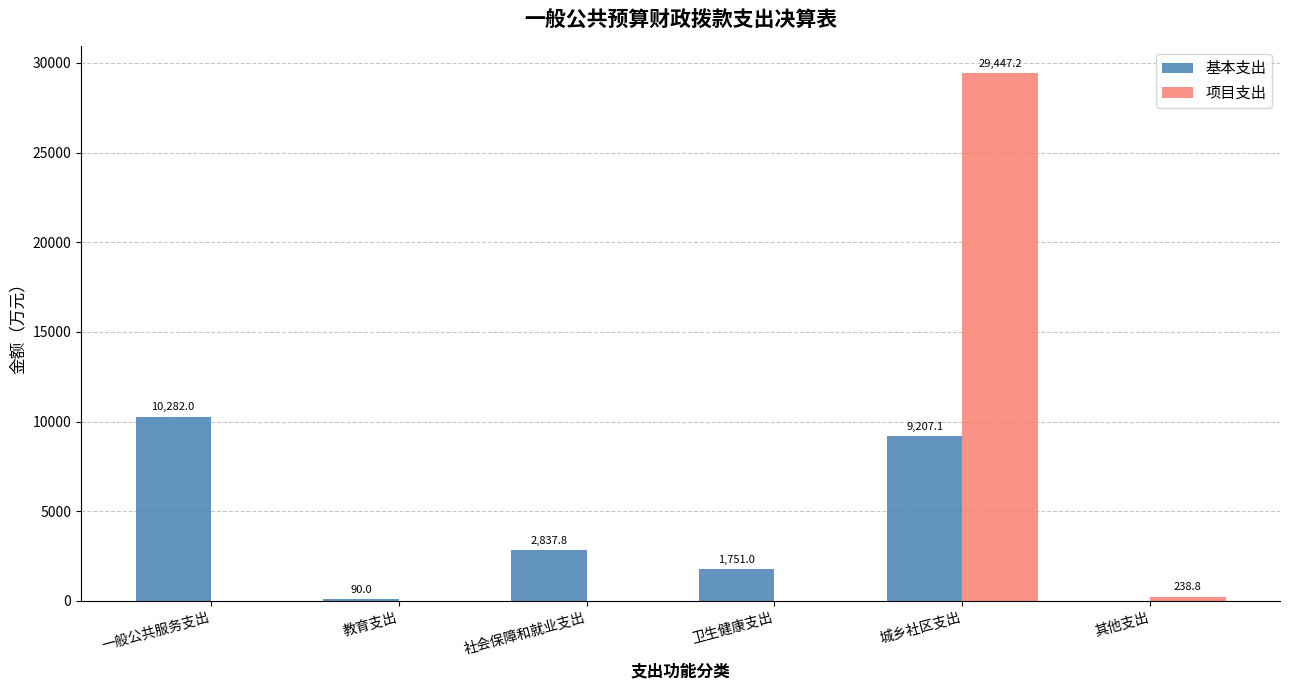

Where does the 基本支出 series first go above 2837?

一般公共服务支出